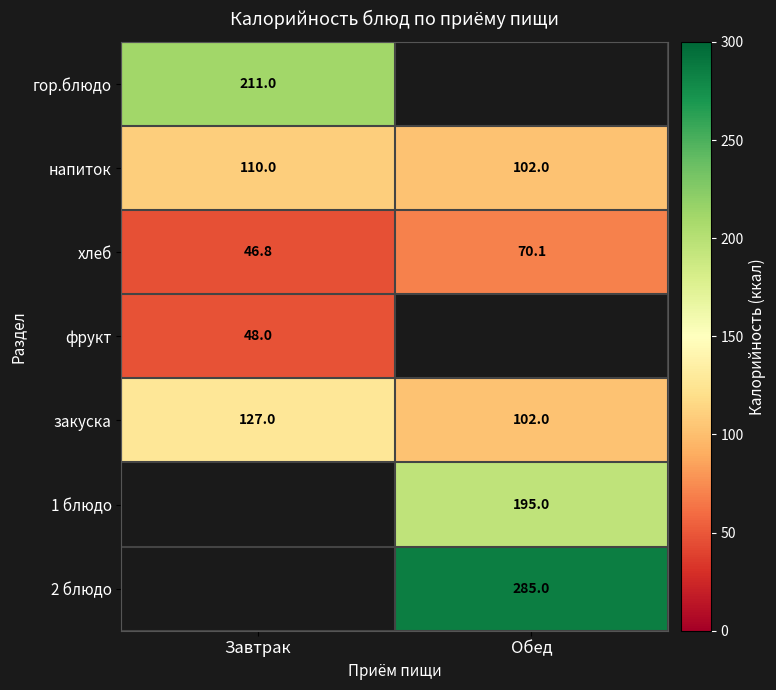

How many values in the закуска series are below 127?

1